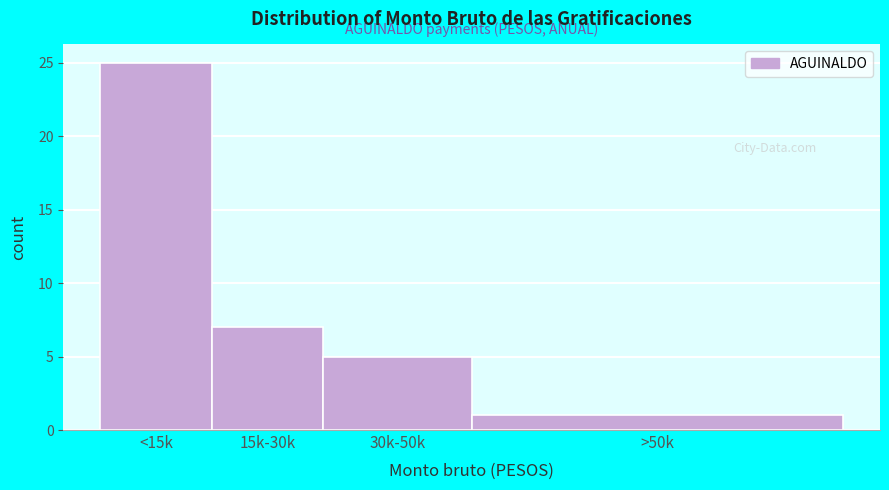

Reading left to right, list all the values displayed in this chart.

25	7	5	1